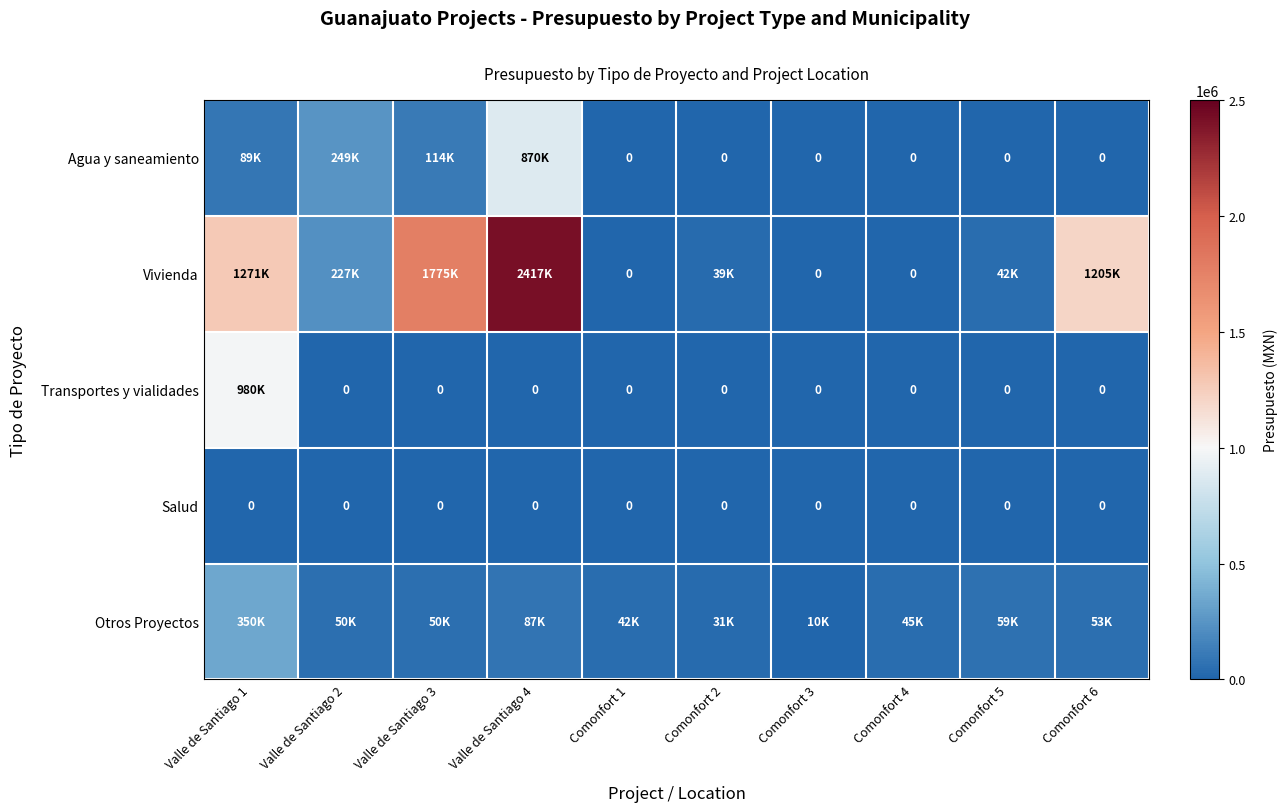

Where is Transportes y vialidades nearest to the value 489950?

Valle de Santiago 2